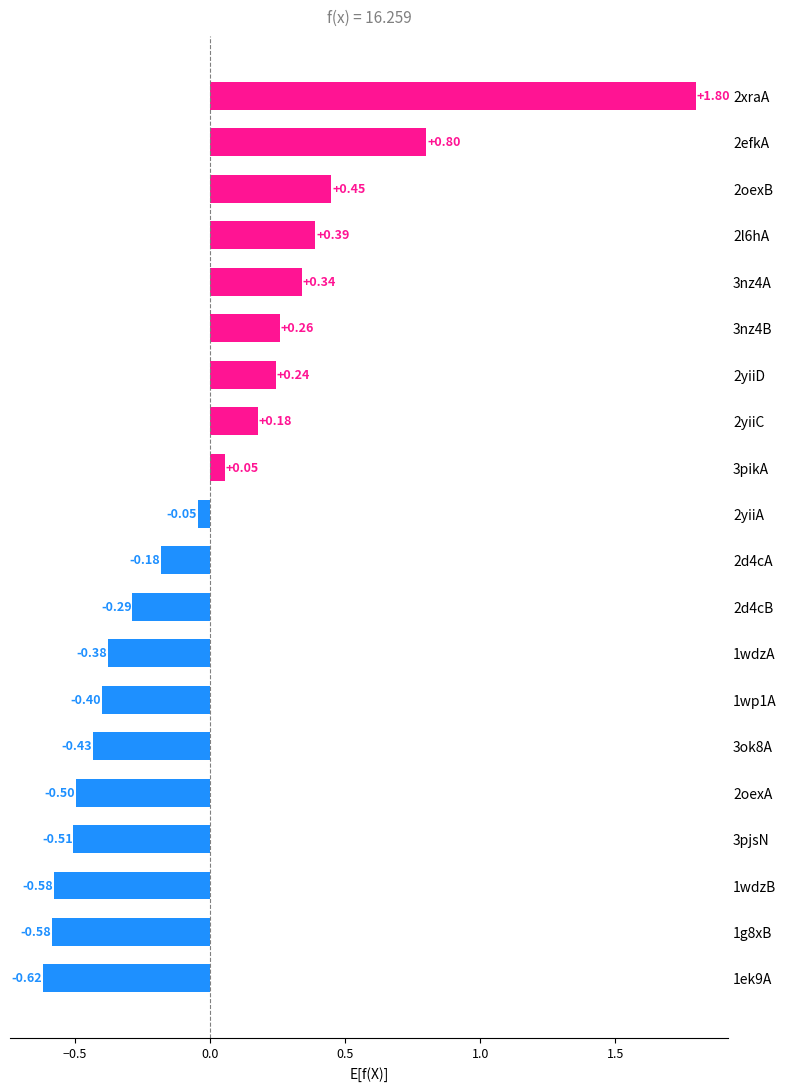

What is the change in value from 2xraA to 2efkA?

-1.0